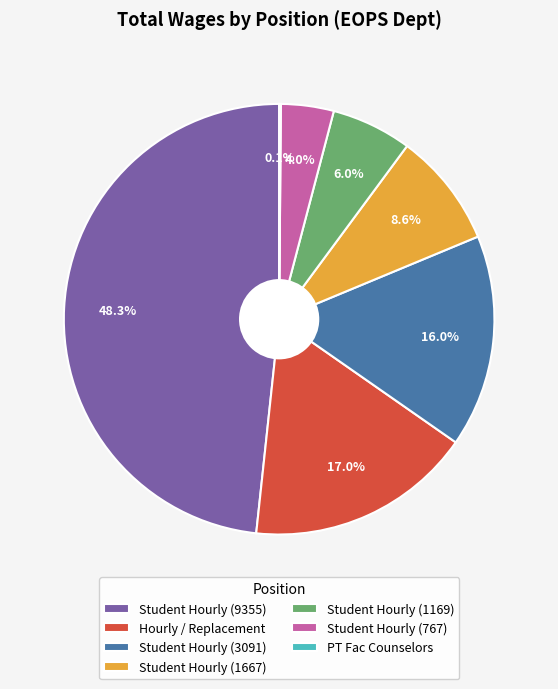

Is it true that Student Hourly (767) is 16% of the pie?

False